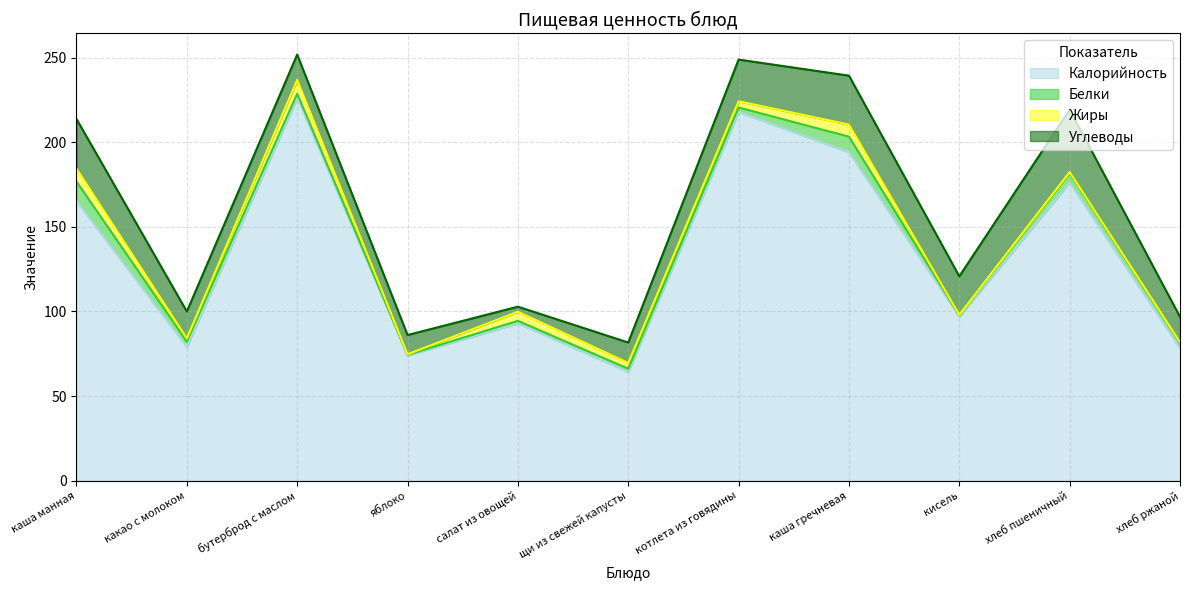

List the series in order of their peak value, highest first.

Калорийность, Углеводы, Белки, Жиры